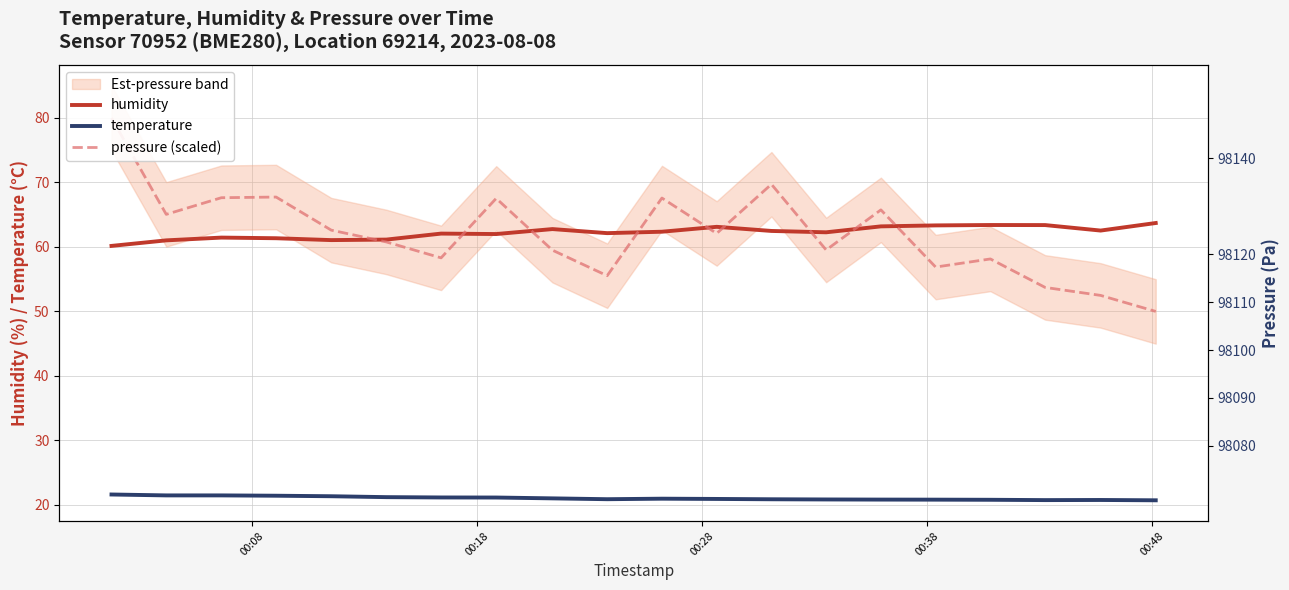

True or false: temperature and humidity intersect in this chart.

False